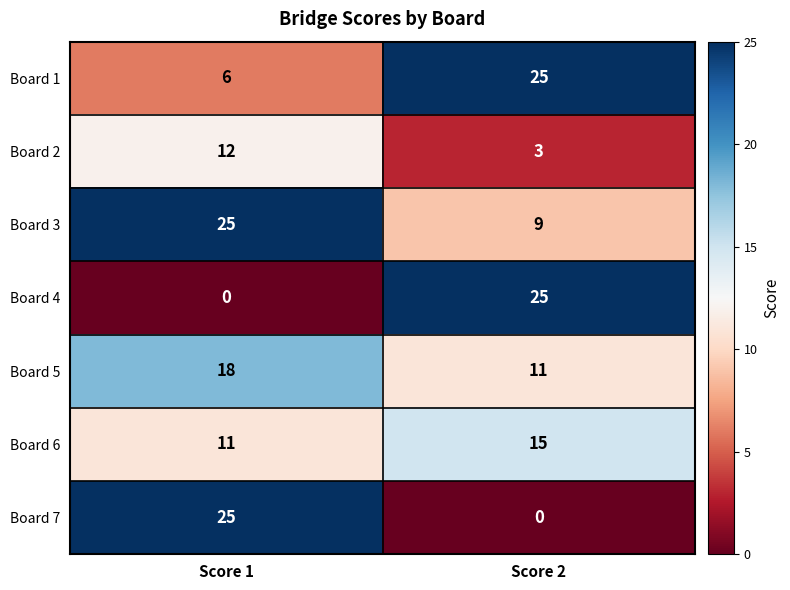

The Board 5 series shows 11 at Score 2. True or false?

True